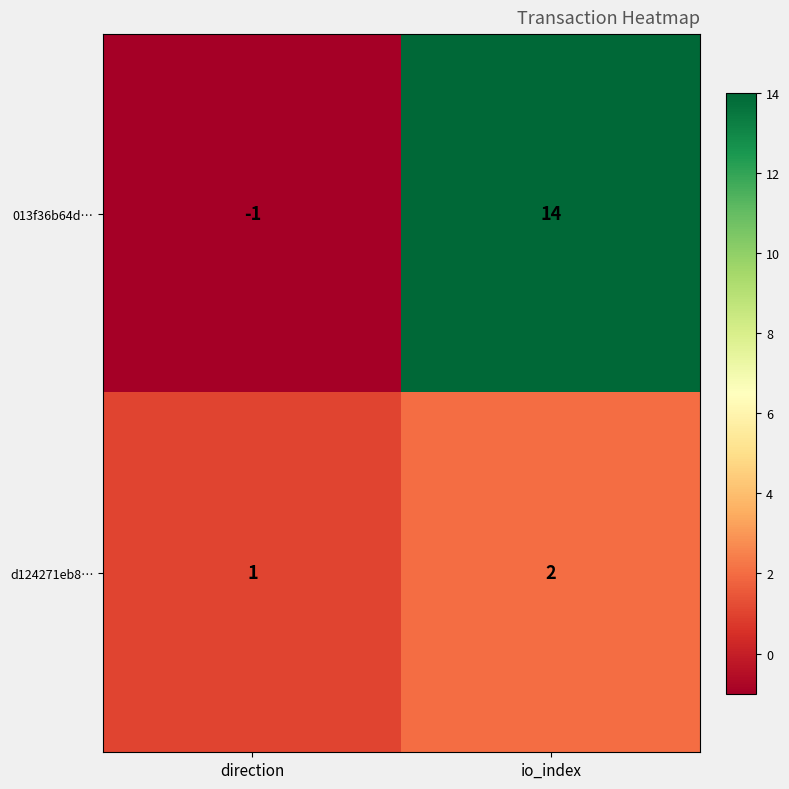

What is the sum of all d124271eb8… values?

3